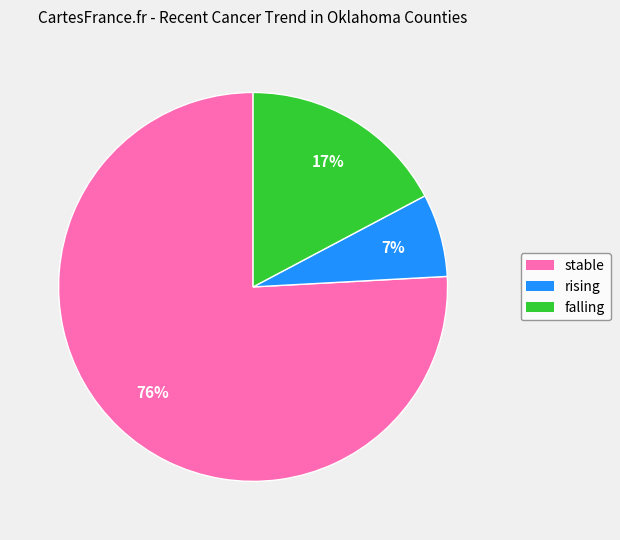

To the nearest percent, what portion does rising represent?

7%